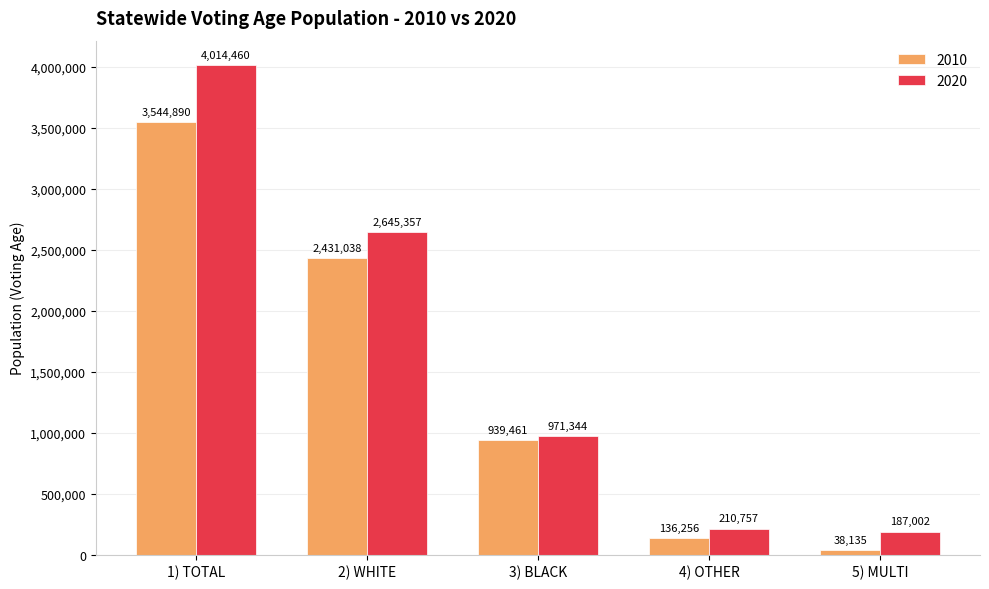

At which label is 2010 closest to 1791512?

2) WHITE